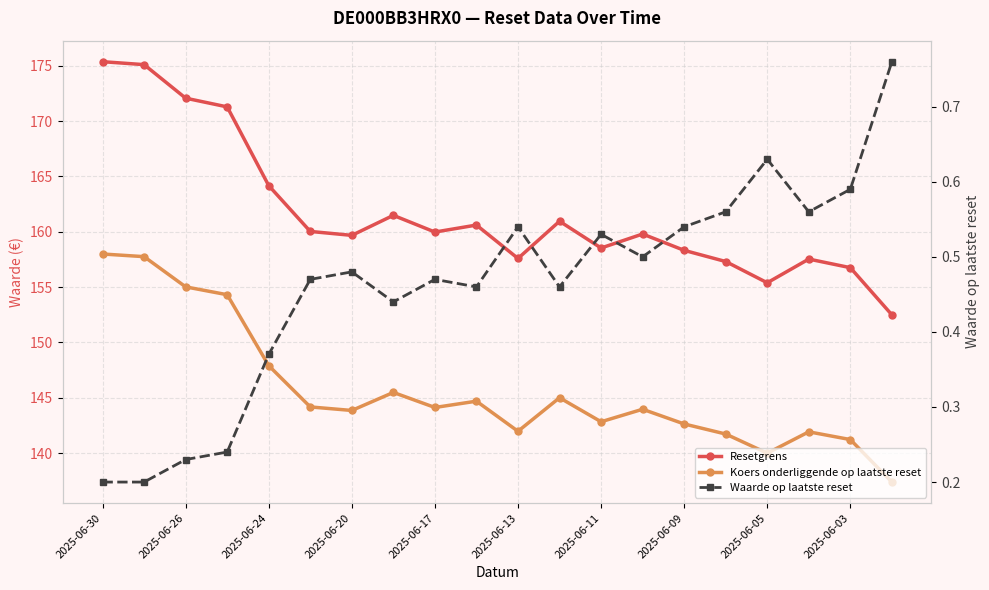

Does the chart have visible grid lines?

Yes